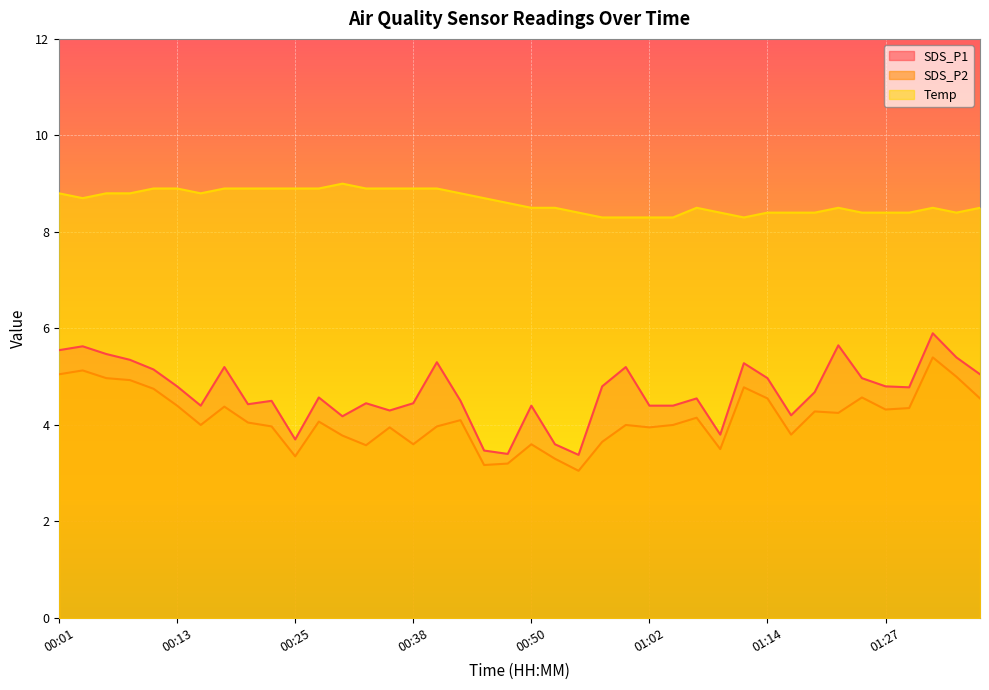

What is the value of the SDS_P2 point at the 8th from the left?

4.4